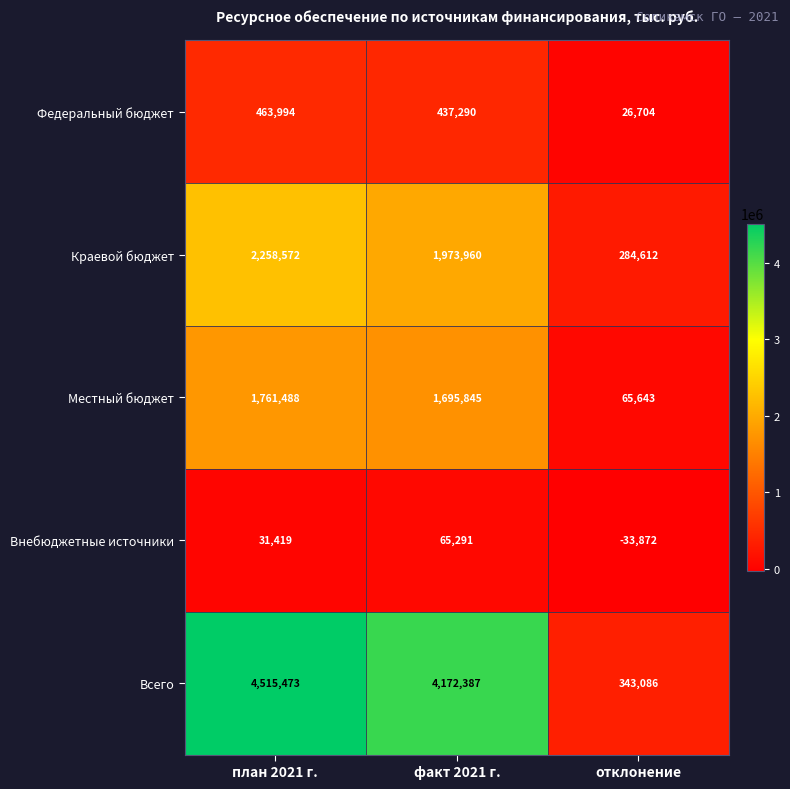

At which label does Внебюджетные источники reach its minimum?

отклонение